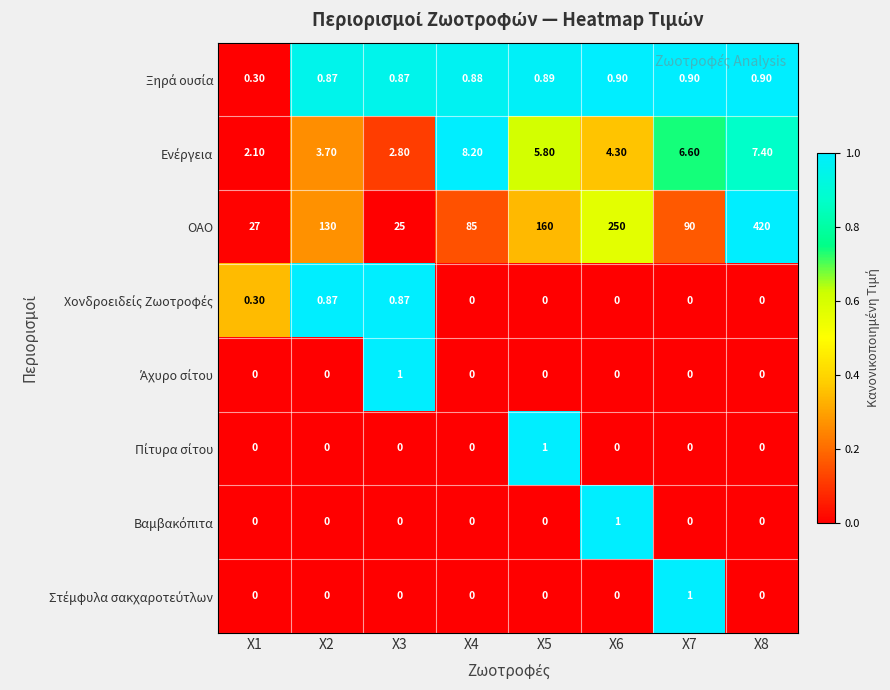

What is the spread (max minus min) of values at X3?

25.0